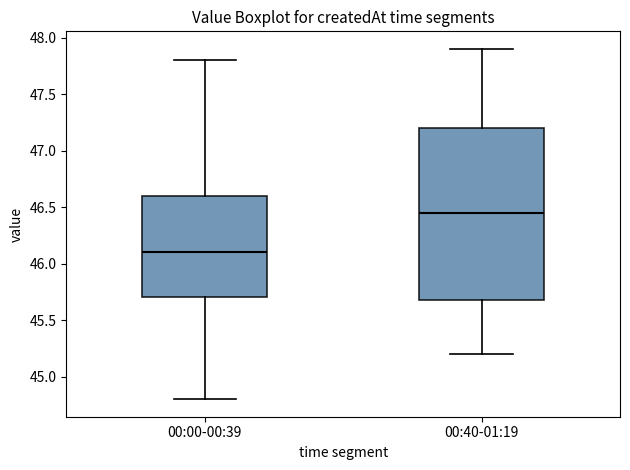

Reading left to right, read every box against the y-axis: the position of its median line, the range the box covers, and the ends of its whiskers. The values are not printed on the chart, so give them approximately, as read against the axis.

00:00-00:39: median 46.10, box 45.70 to 46.60, whiskers 44.80 to 47.80
00:40-01:19: median 46.45, box 45.70 to 47.20, whiskers 45.20 to 47.90